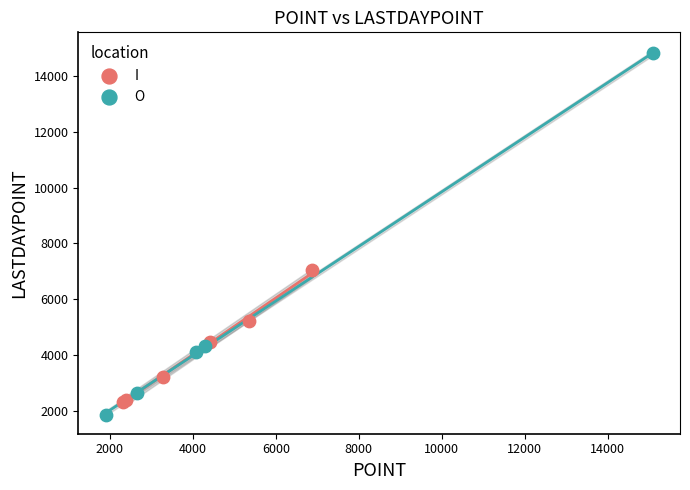

Which series has the largest Y range (max minus min)?

O